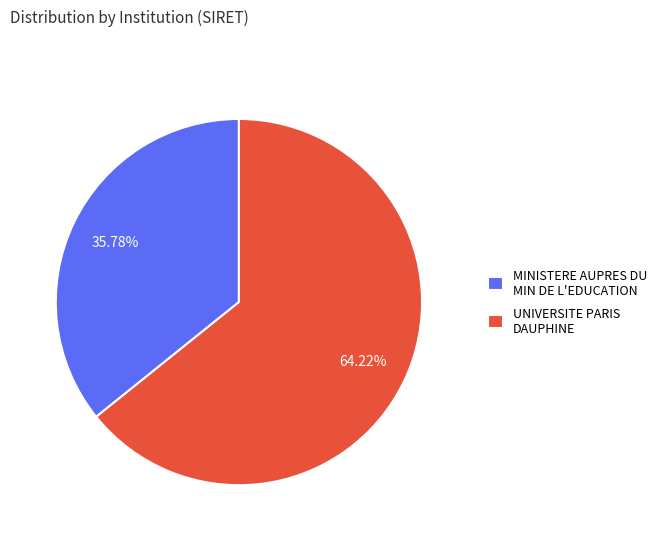

How many slices are in this pie chart?

2